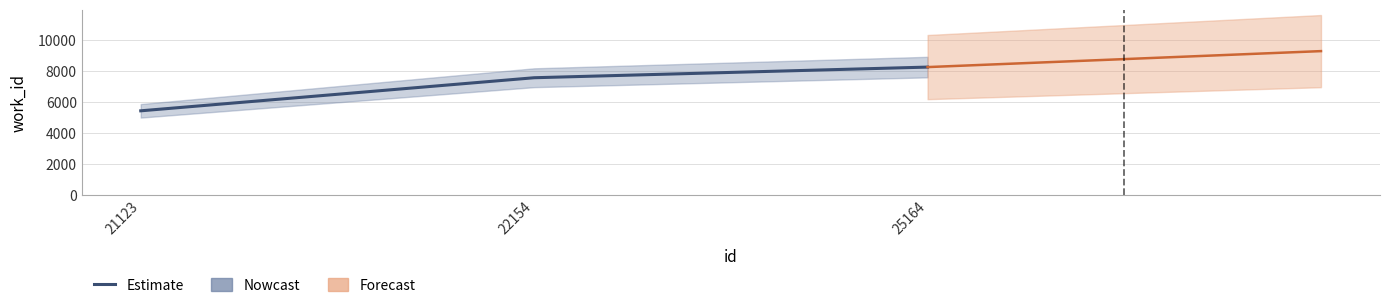

Reading right to left, list all the values displayed in this chart.

8269	7583	5452